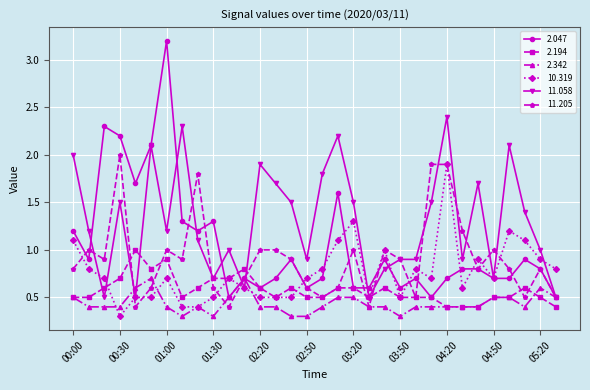

What is the maximum value for 2.047?

3.2